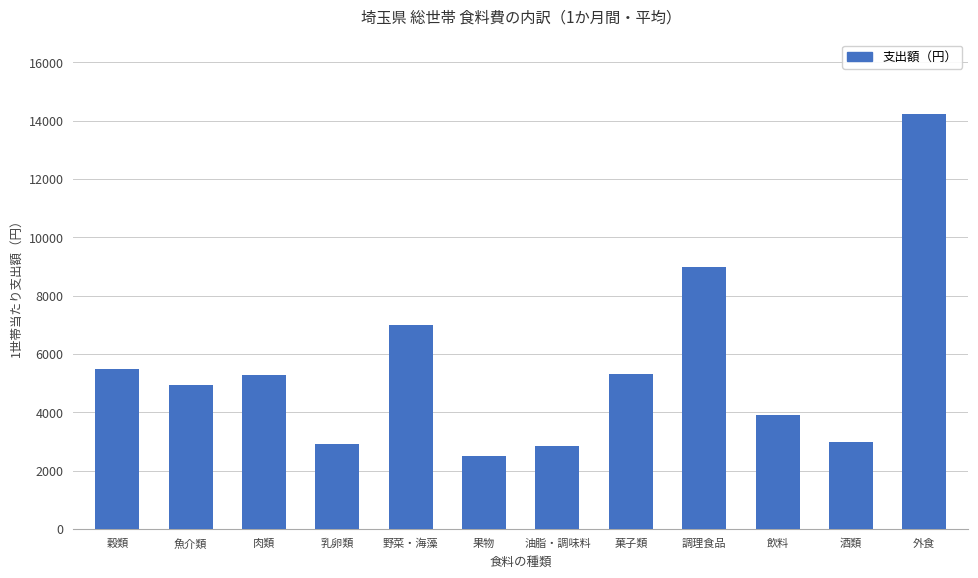

What is the label of the 12th bar from the right?

穀類